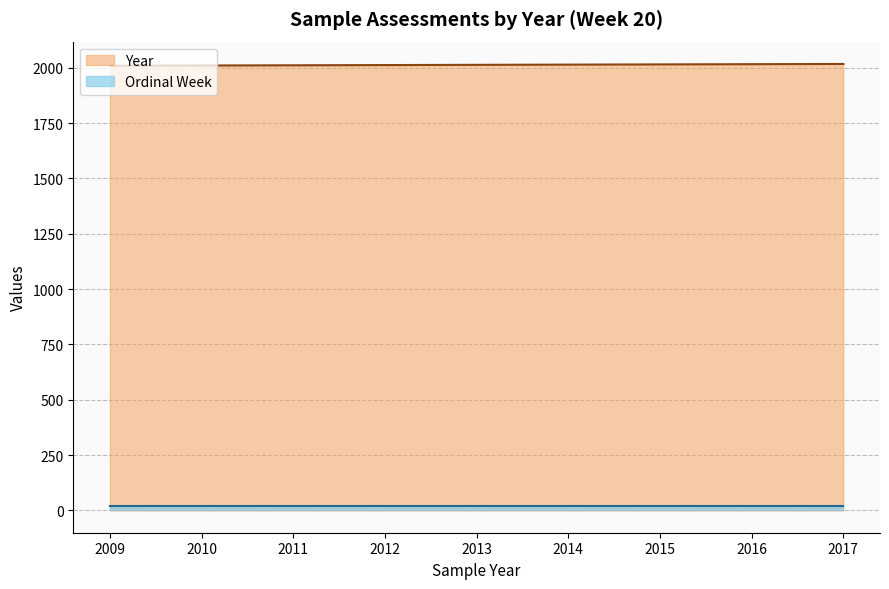

How many data points are above 2013?

4